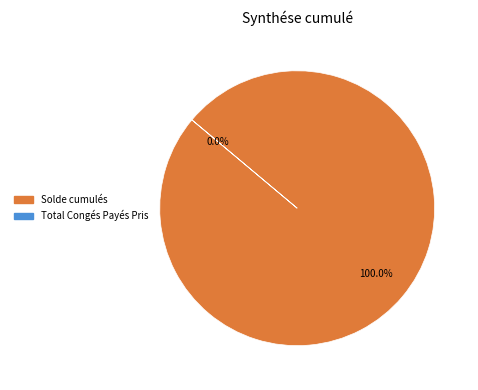

Rank the categories by value from highest to lowest.

Solde cumulés, Total Congés Payés Pris